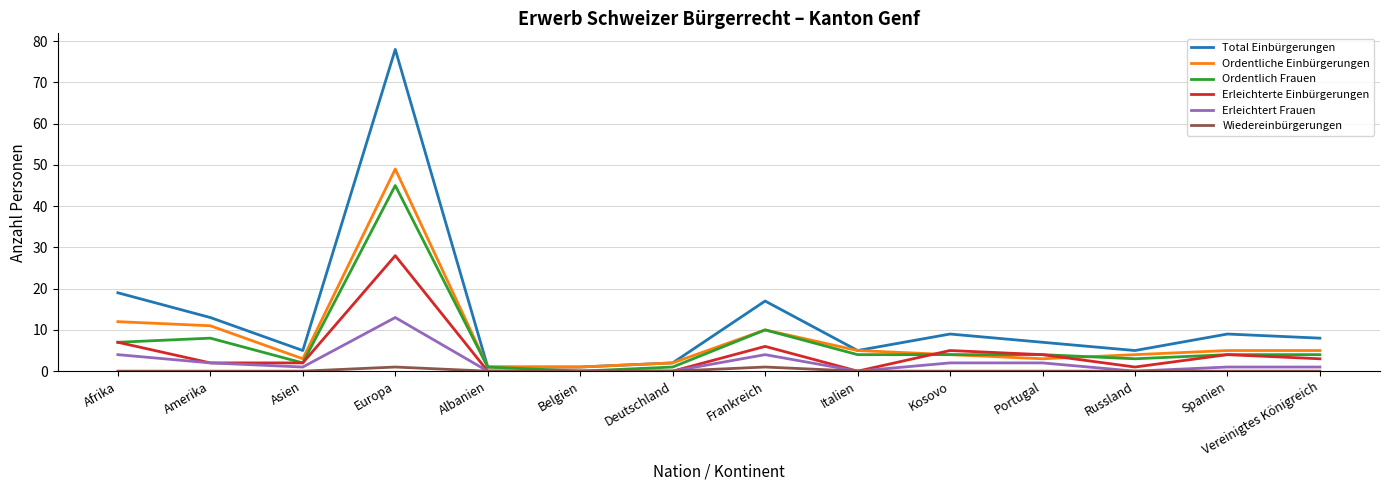

Does the chart have visible grid lines?

Yes